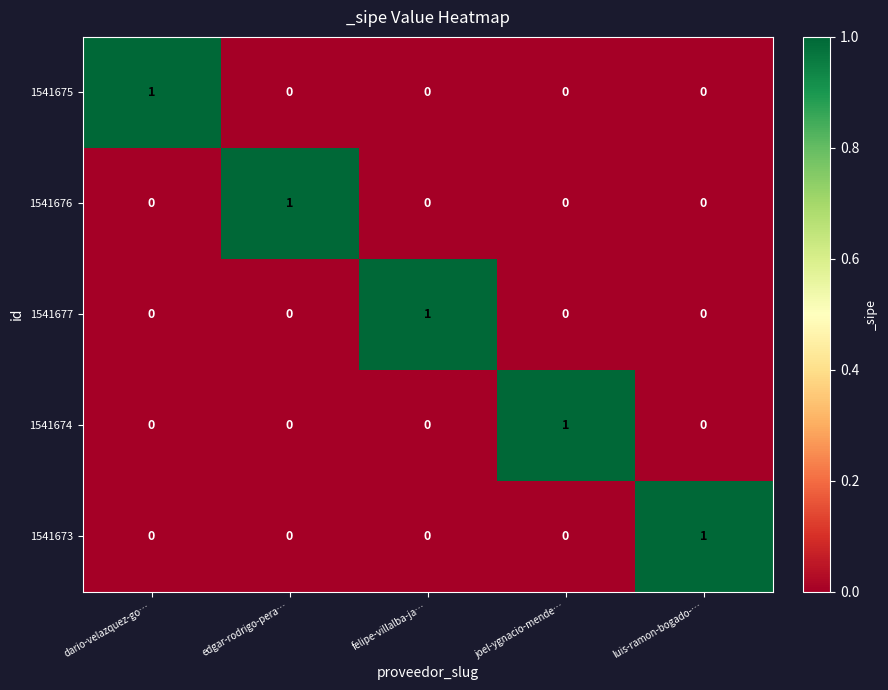

What is the total value across all series at luis-ramon-bogado-…?

1